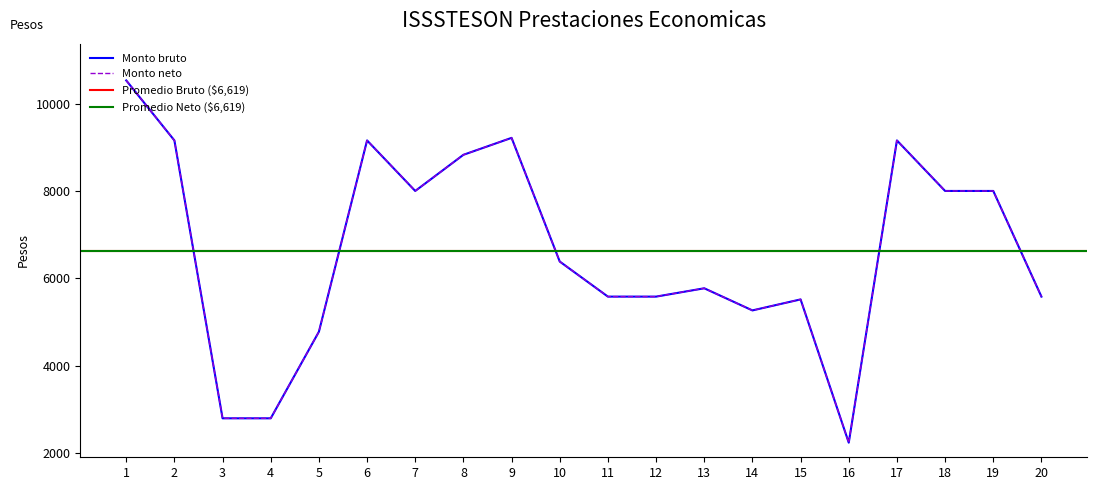

The Monto neto series shows 5265.6 at 14. True or false?

True